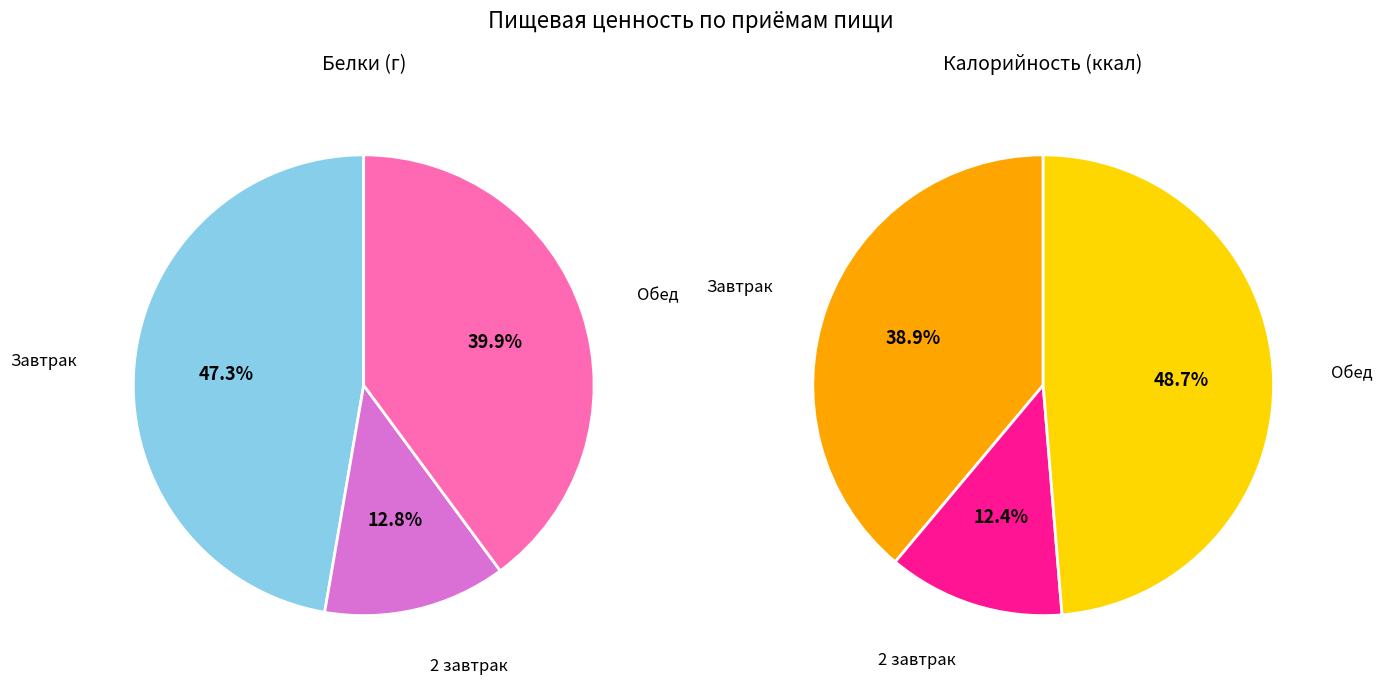

Does Обед account for over 50% of the chart?

No